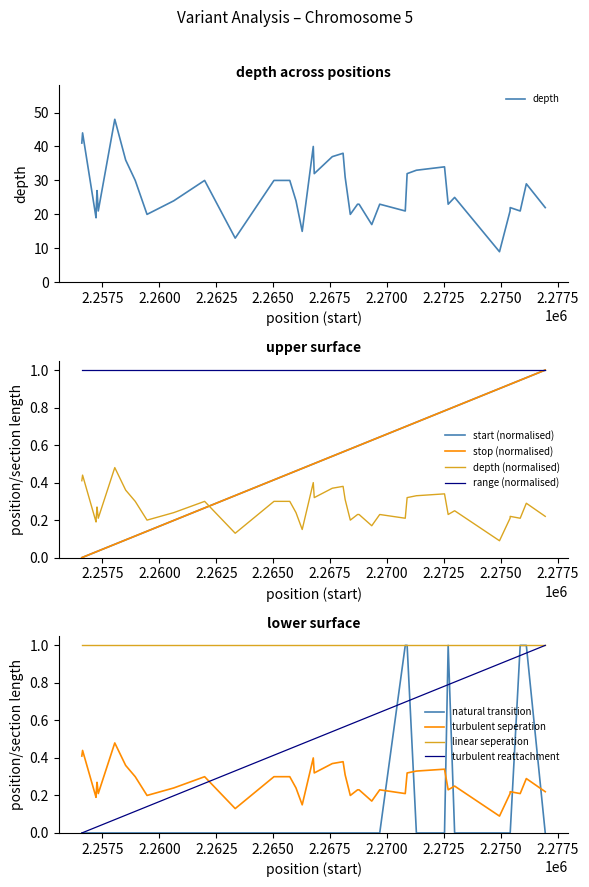

What is the sum of all values?

1074